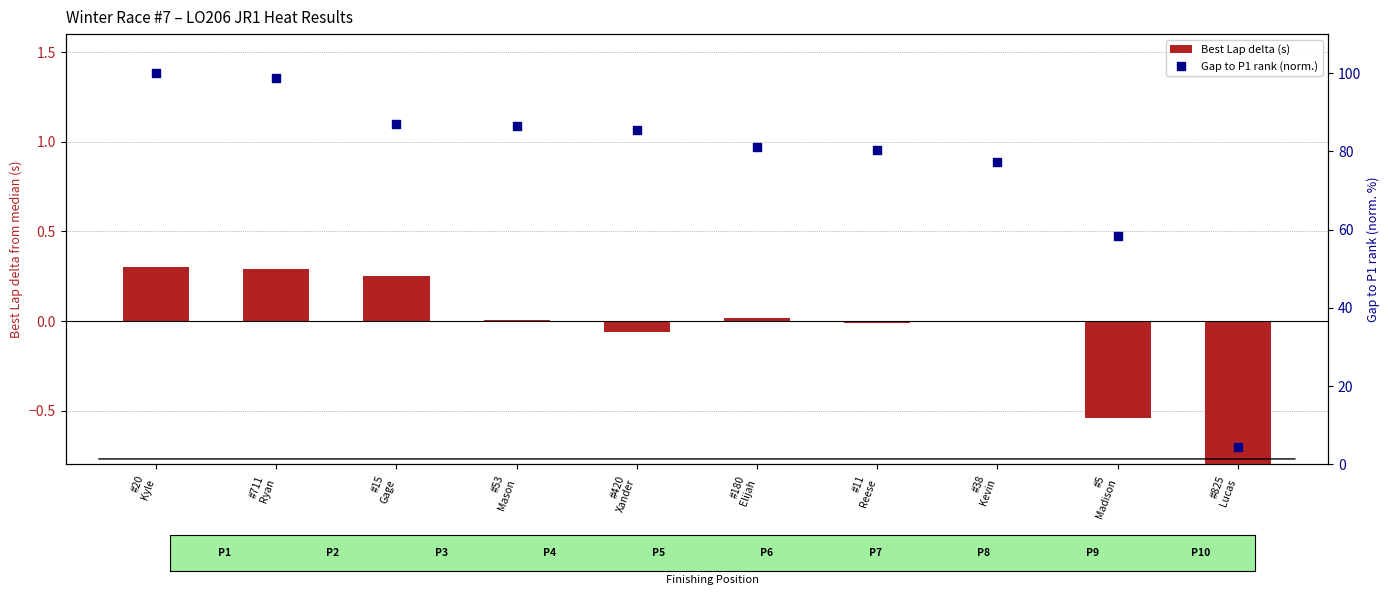

Which series has the widest spread of Y values?

Gap to P1 rank (norm.)